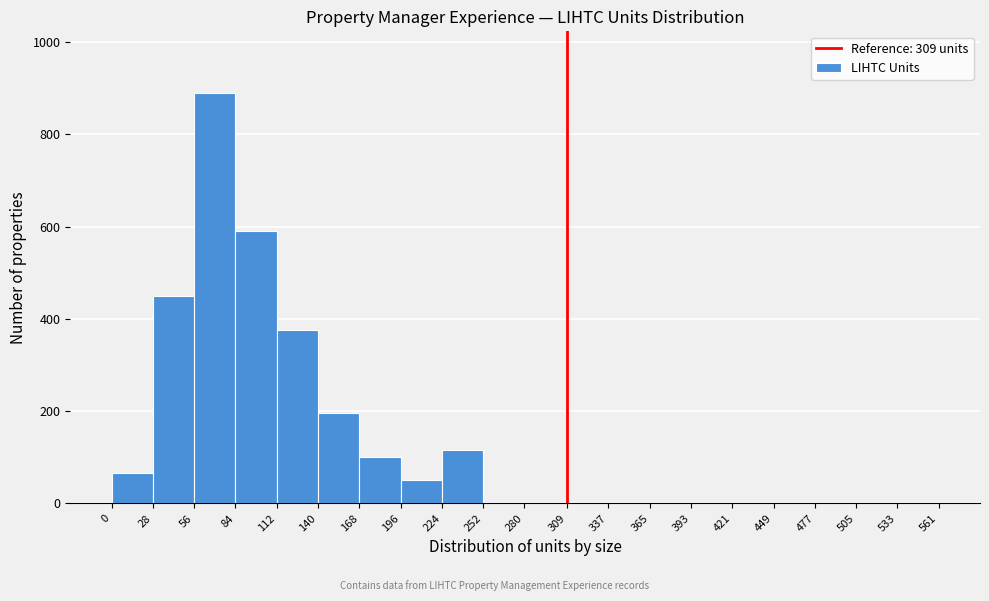

Reading left to right, transcribe this chart: for each bar, give the range it covers on the x-axis and its height. The values are not printed on the chart, so give them approximately, as read against the axis.

0 to 28: 60
28 to 56: 460
56 to 84: 900
84 to 112: 600
112 to 140: 380
140 to 168: 200
168 to 196: 100
196 to 224: 60
224 to 252: 120
252 to 280: 0
280 to 309: 0
309 to 337: 0
337 to 365: 0
365 to 393: 0
393 to 421: 0
421 to 449: 0
449 to 477: 0
477 to 505: 0
505 to 533: 0
533 to 561: 0